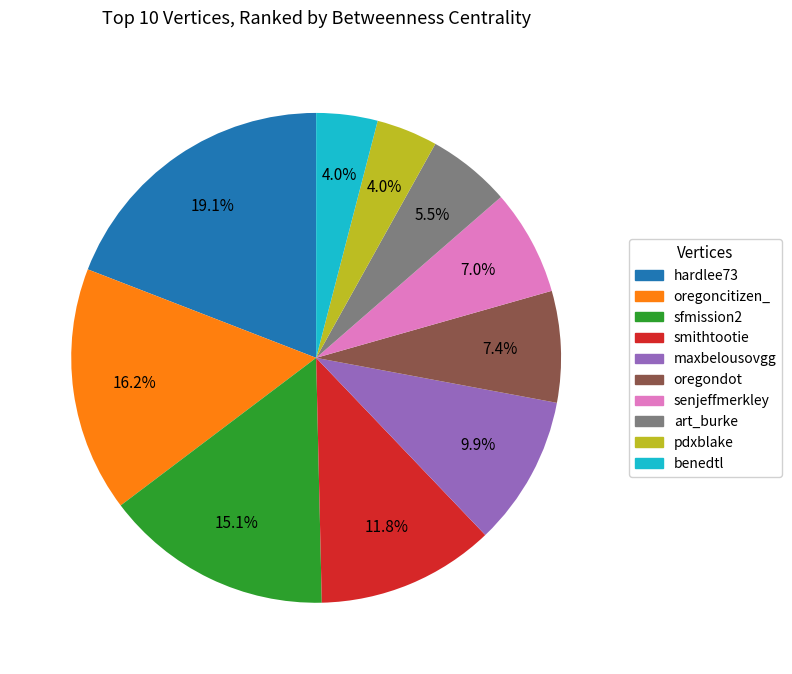

Count the number of slices in the pie.

10